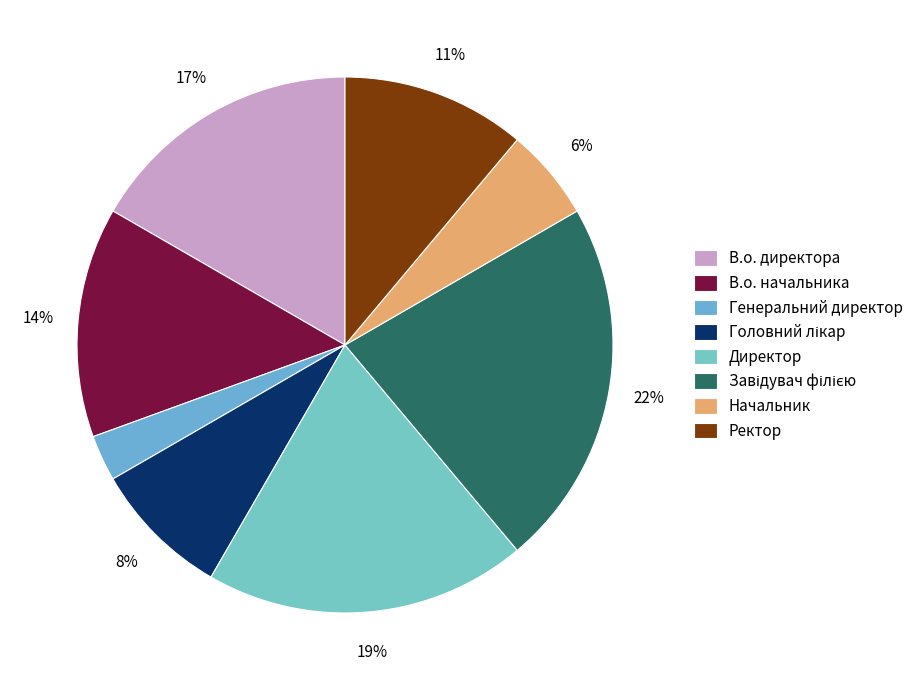

What percentage is the Ректор slice, to the nearest percent?

11%